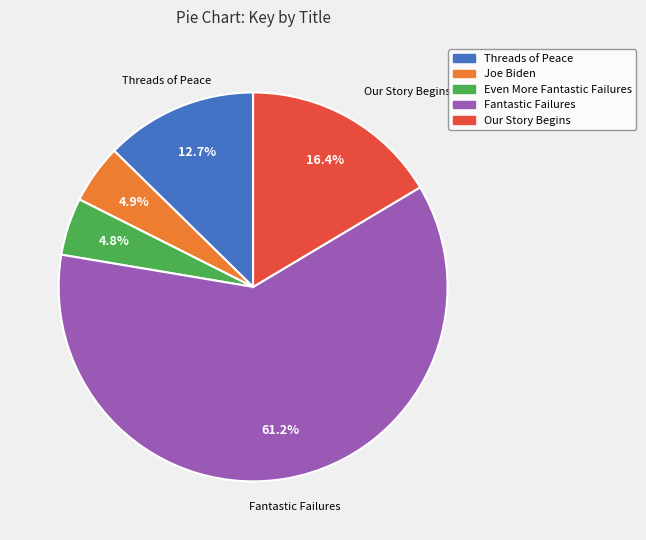

What percentage is the Joe Biden slice, to the nearest percent?

5%